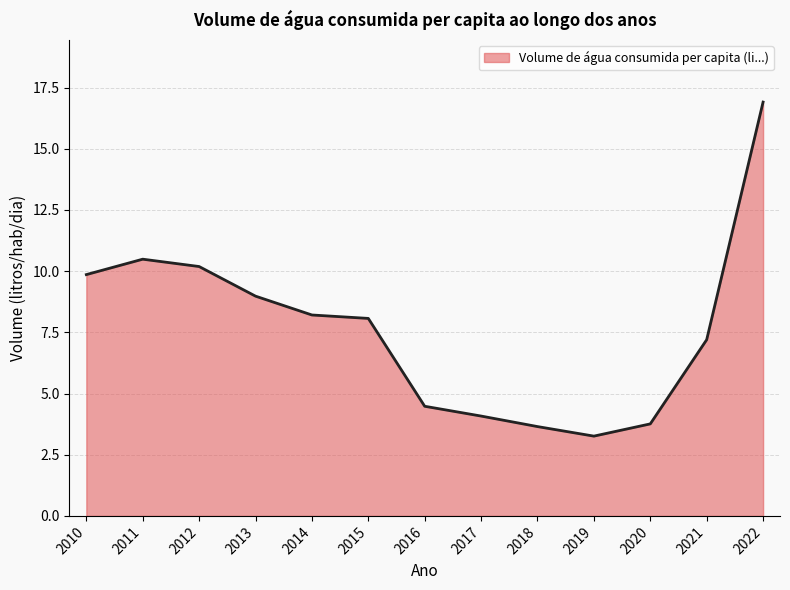

What is the difference between the values at 2020 and 2013?

5.2